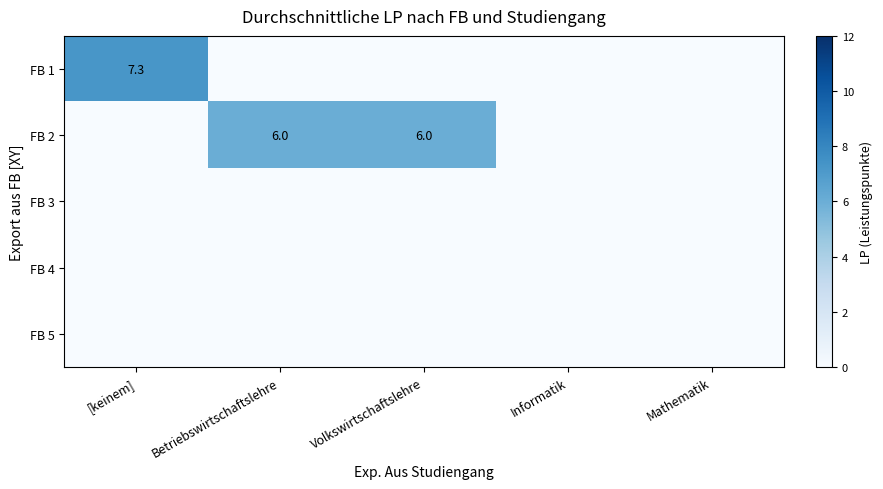

At how many categories does at least one series exceed 0?

3